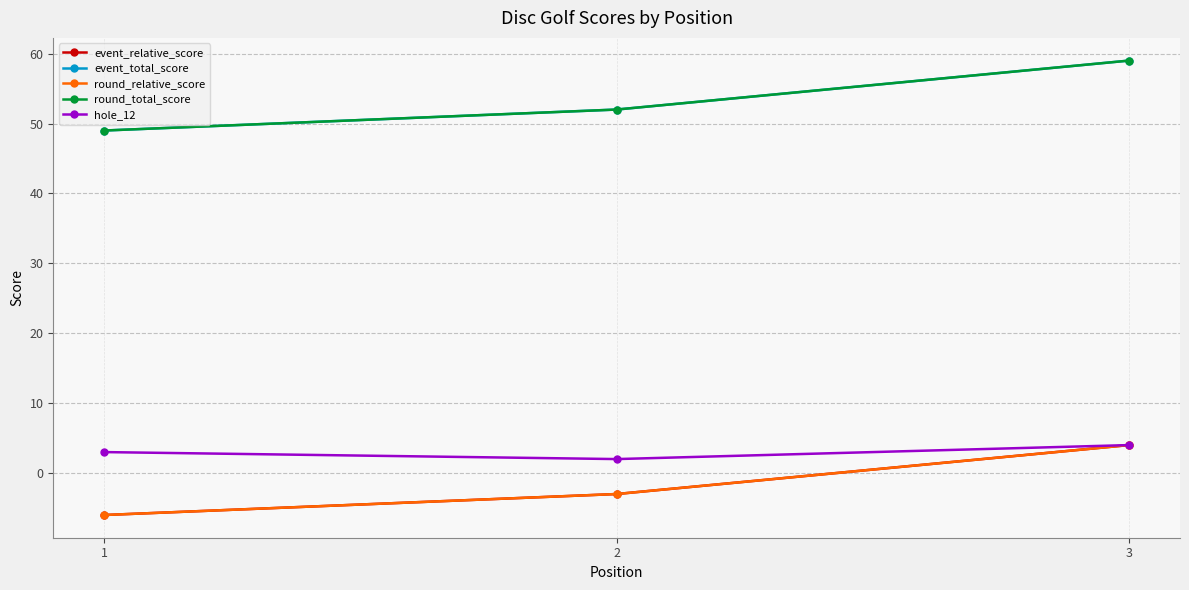

The round_relative_score series shows -3 at 2. True or false?

True